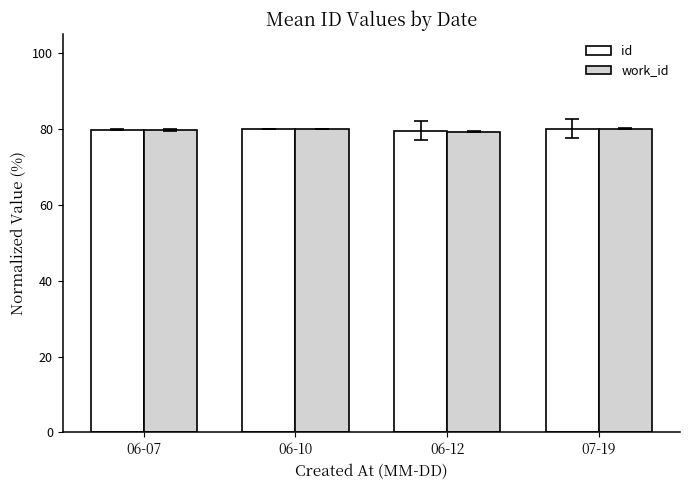

Are the bars horizontal?

No